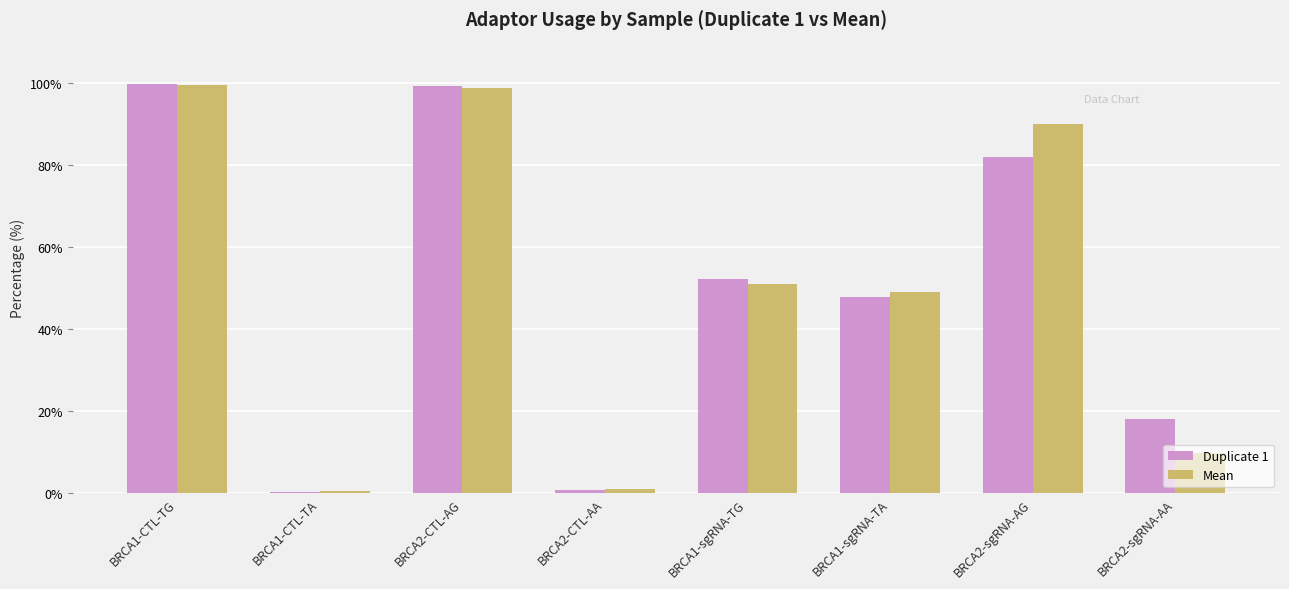

What is the maximum value shown in the chart?

99.8